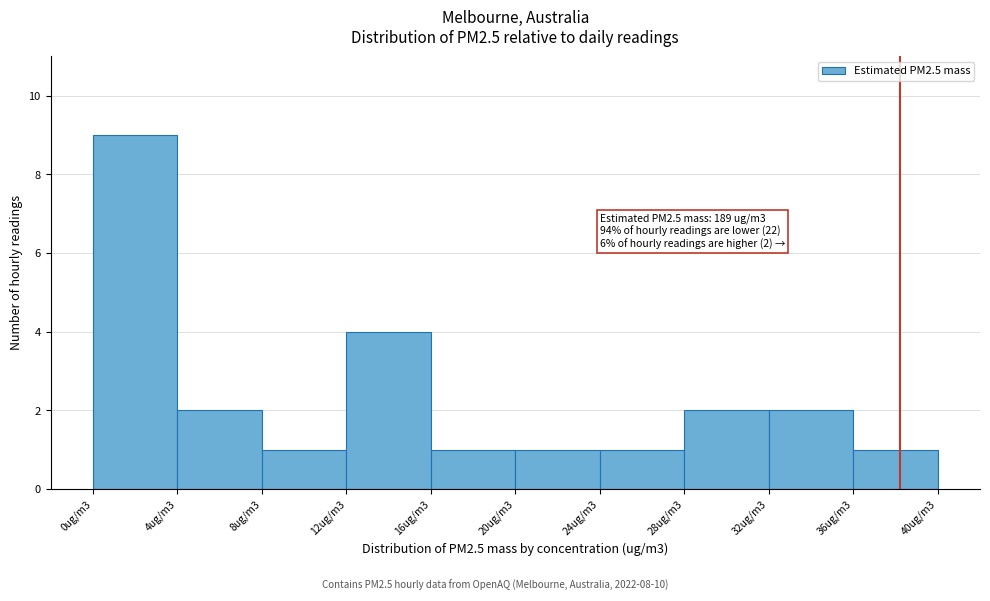

Reading right to left, list all the values displayed in this chart.

36ug/m3=1	32ug/m3=2	28ug/m3=2	24ug/m3=1	20ug/m3=1	16ug/m3=1	12ug/m3=4	8ug/m3=1	4ug/m3=2	0ug/m3=9